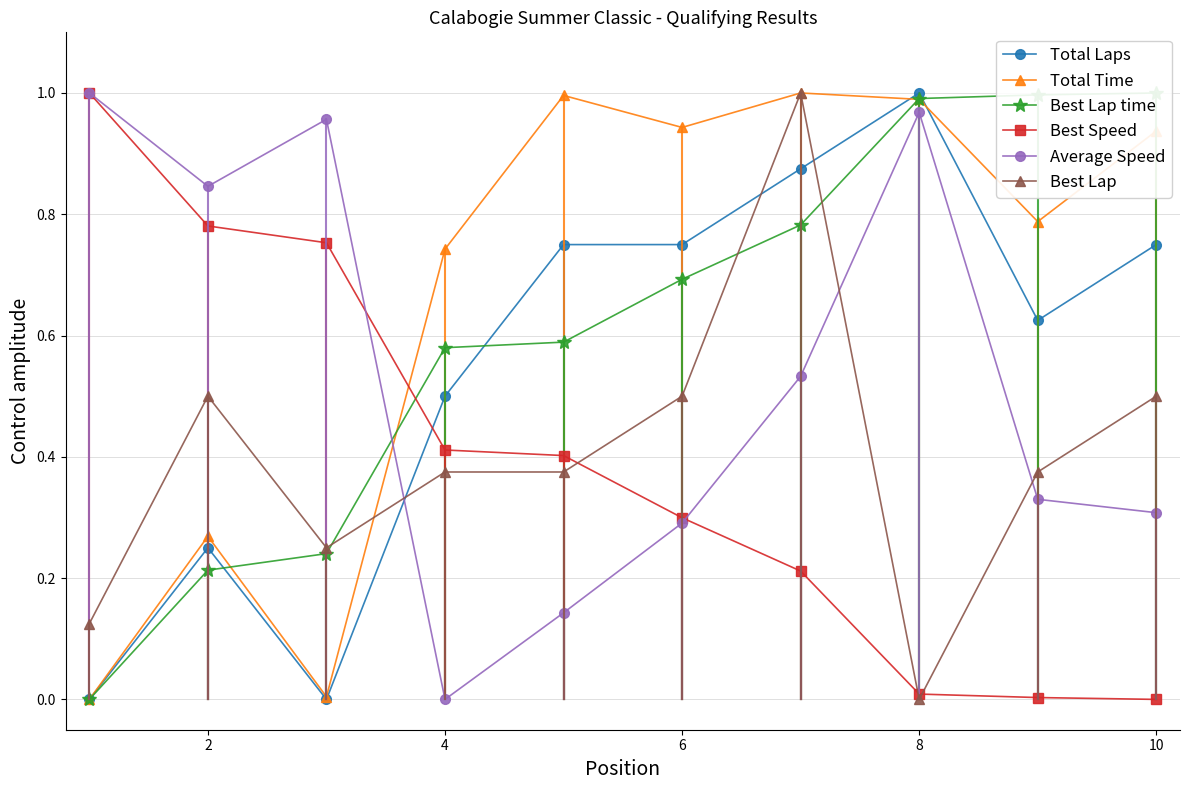

Reading left to right, what are all the values shown in this chart?

Total Laps: 0.0	0.2	0.0	0.5	0.8	0.8	0.9	1.0	0.6	0.8
Total Time: 0.0	0.3	0.0	0.7	1.0	0.9	1.0	1.0	0.8	0.9
Best Lap time: 0.0	0.2	0.2	0.6	0.6	0.7	0.8	1.0	1.0	1.0
Best Speed: 1.0	0.8	0.8	0.4	0.4	0.3	0.2	0.0	0.0	0.0
Average Speed: 1.0	0.8	1.0	0.0	0.1	0.3	0.5	1.0	0.3	0.3
Best Lap: 0.1	0.5	0.2	0.4	0.4	0.5	1.0	0.0	0.4	0.5